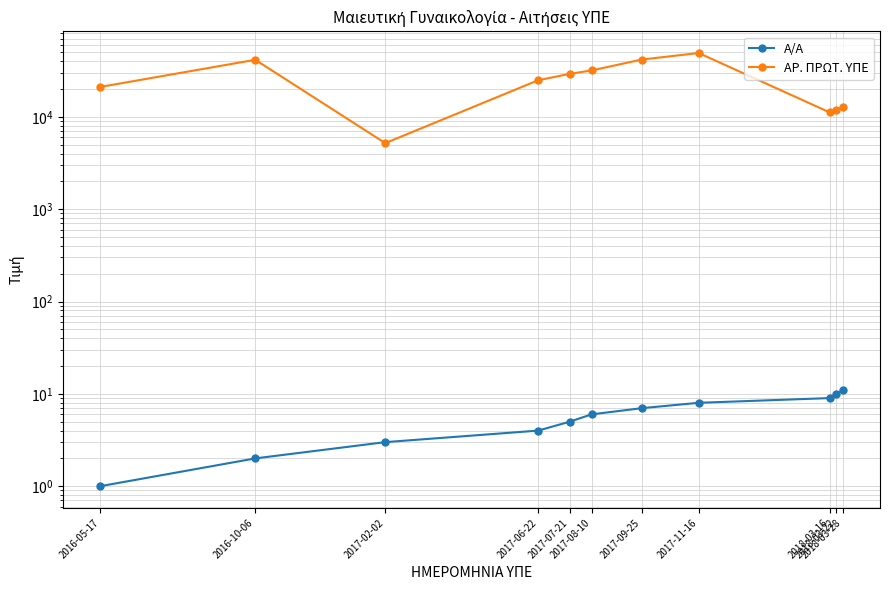

True or false: Α/Α and ΑΡ. ΠΡΩΤ. ΥΠΕ intersect in this chart.

False